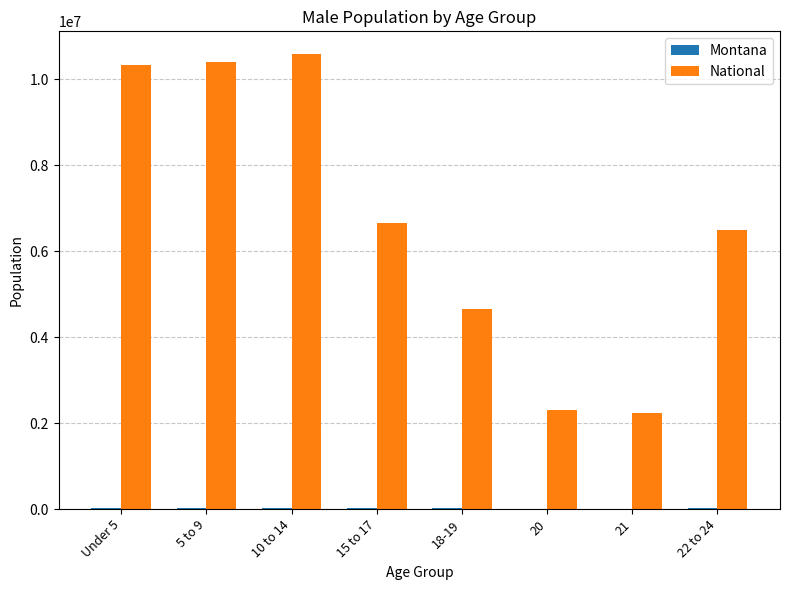

What is the maximum value for National?

10579862